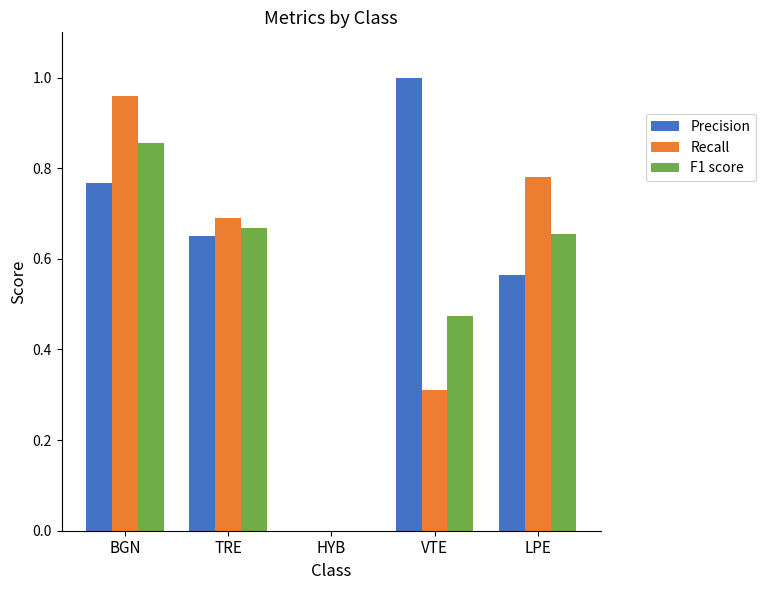

The value of Recall at HYB is 0.0. True or false?

True